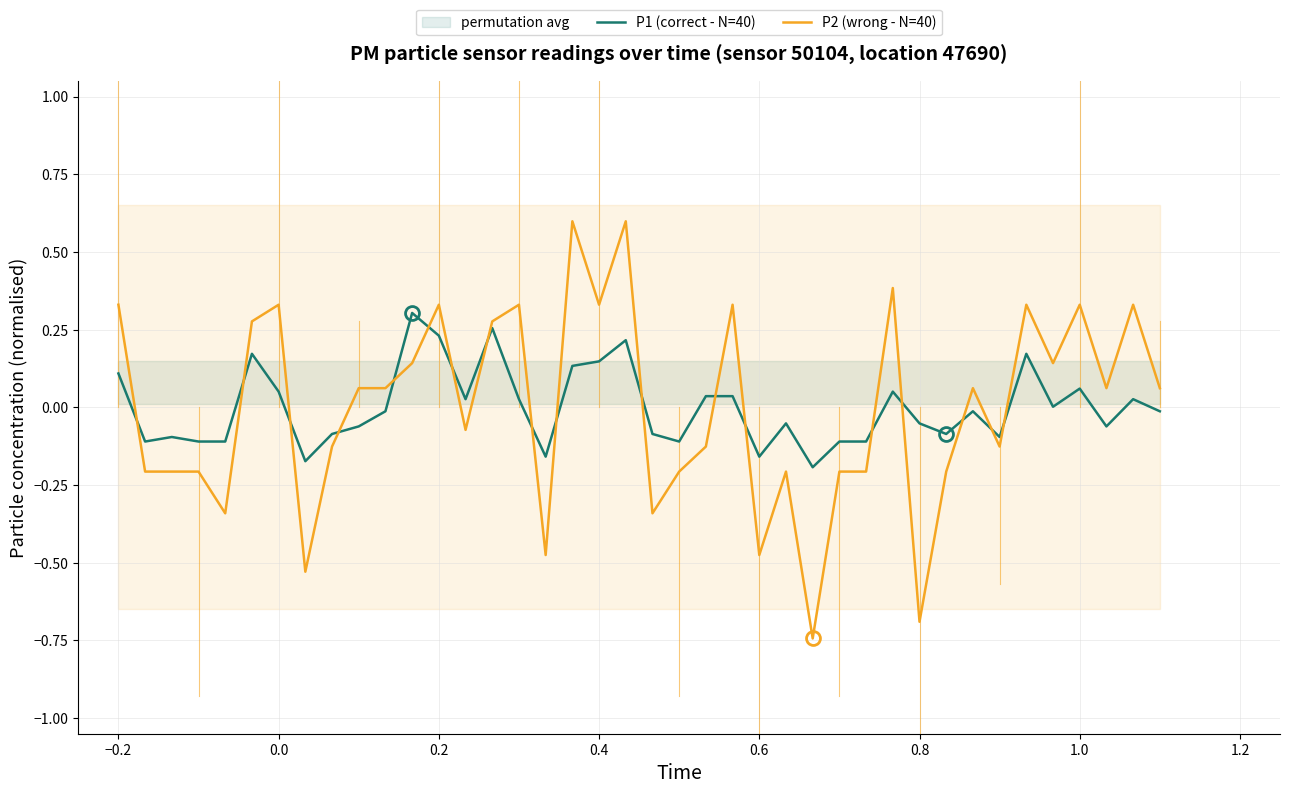

How many data points in P2 (wrong - N=40) are less than 0?

19